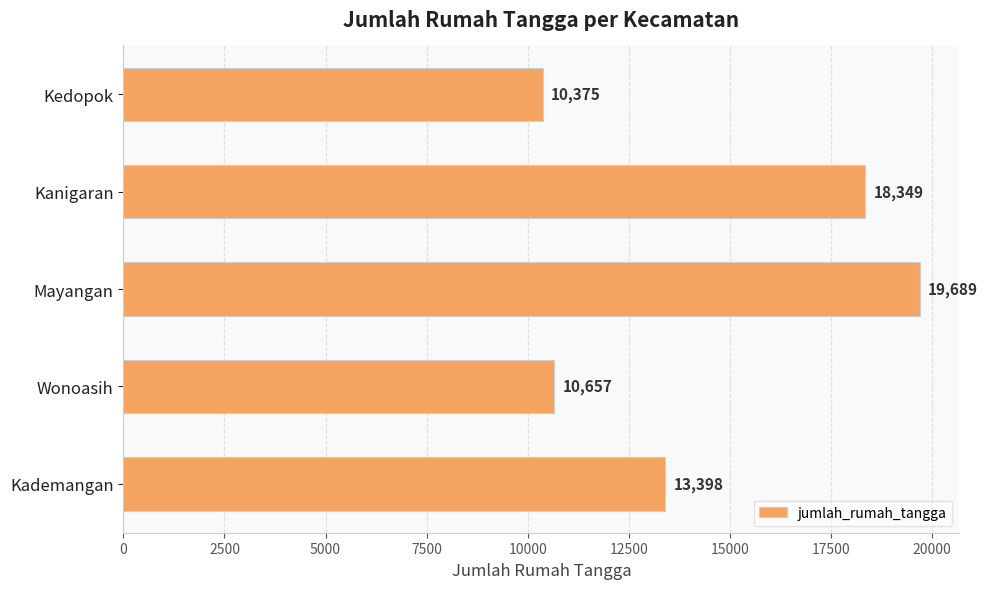

What value does the data have at Mayangan, to the nearest 50?

19700